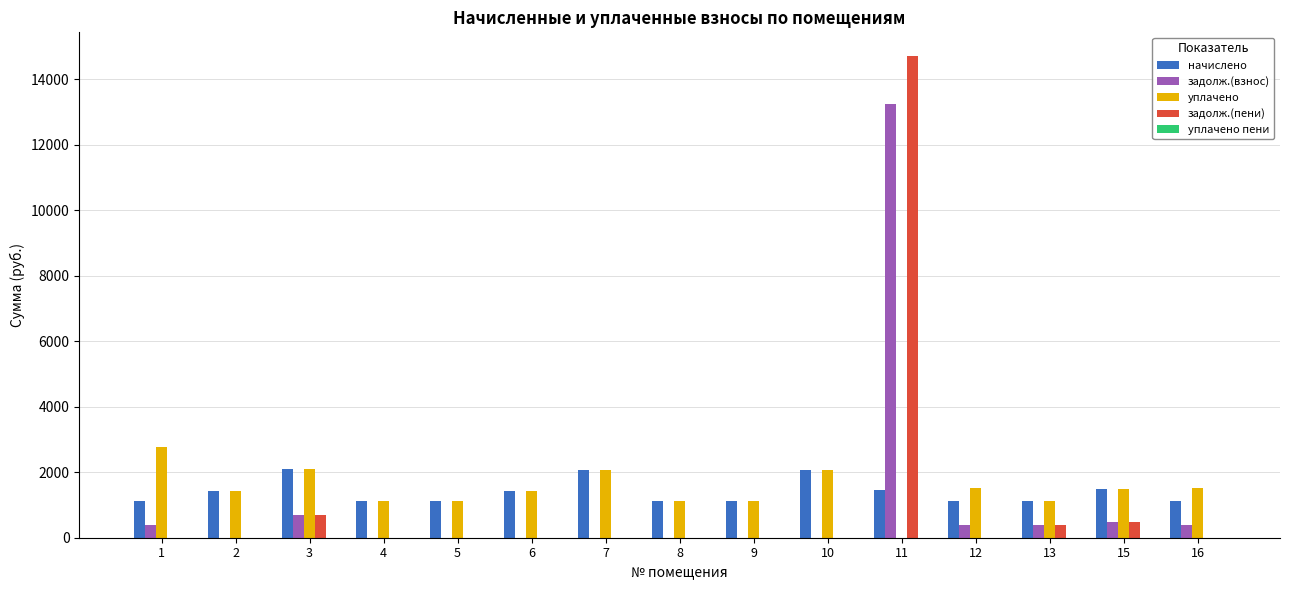

Which series has the largest range (max minus min)?

задолж.(пени)